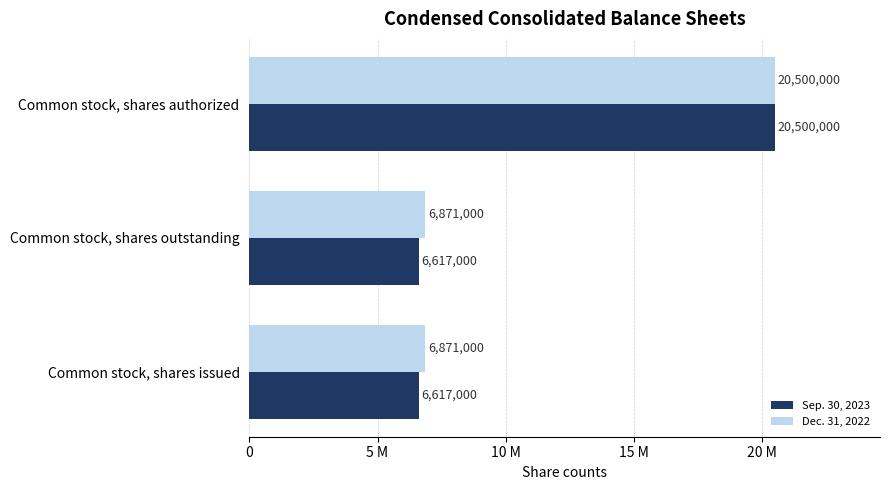

What are all the series names shown in the legend?

Sep. 30, 2023, Dec. 31, 2022